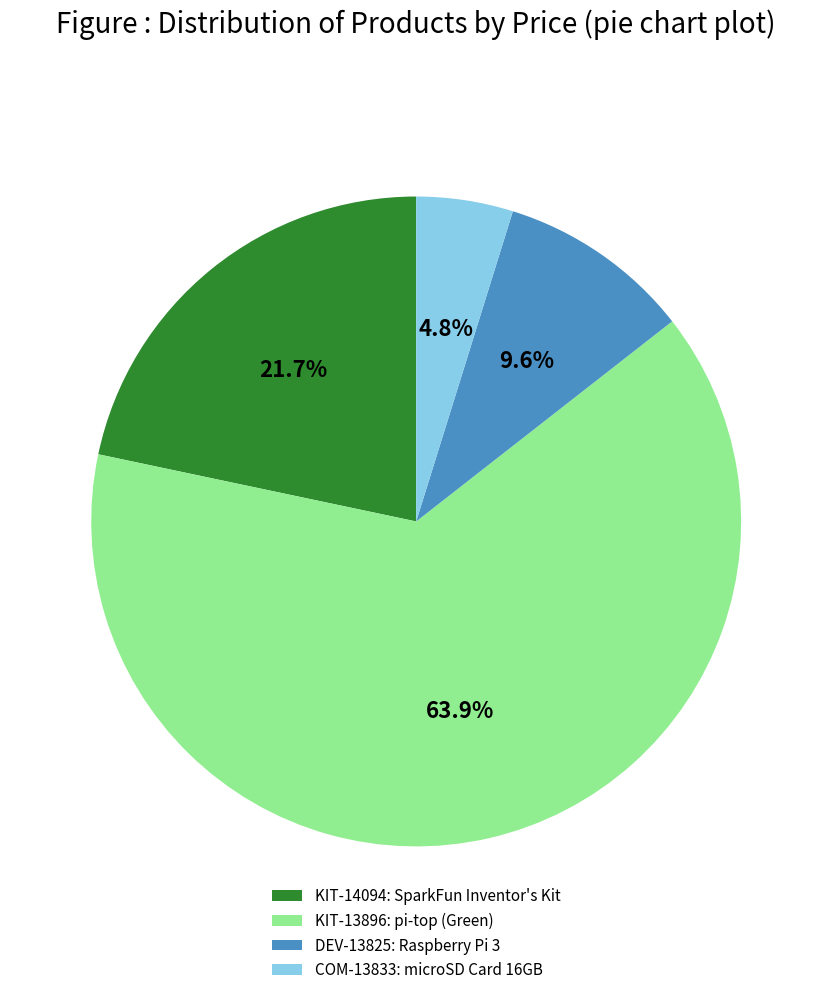

What percentage do DEV-13825 and KIT-14094 together represent?

31.3%